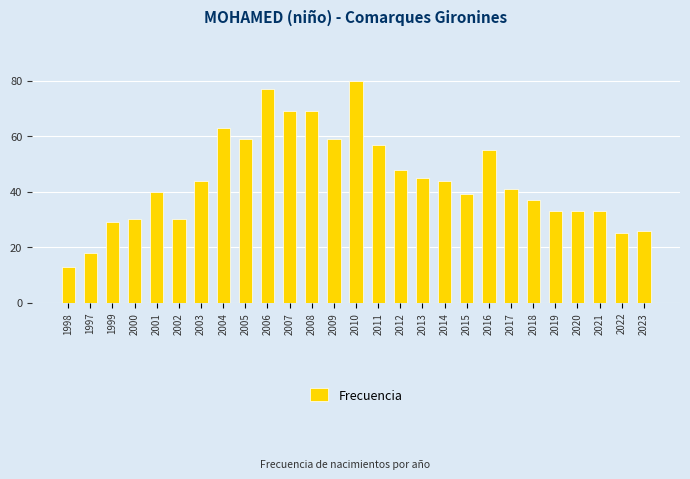

What is the change in value from 2015 to 2019?

-6